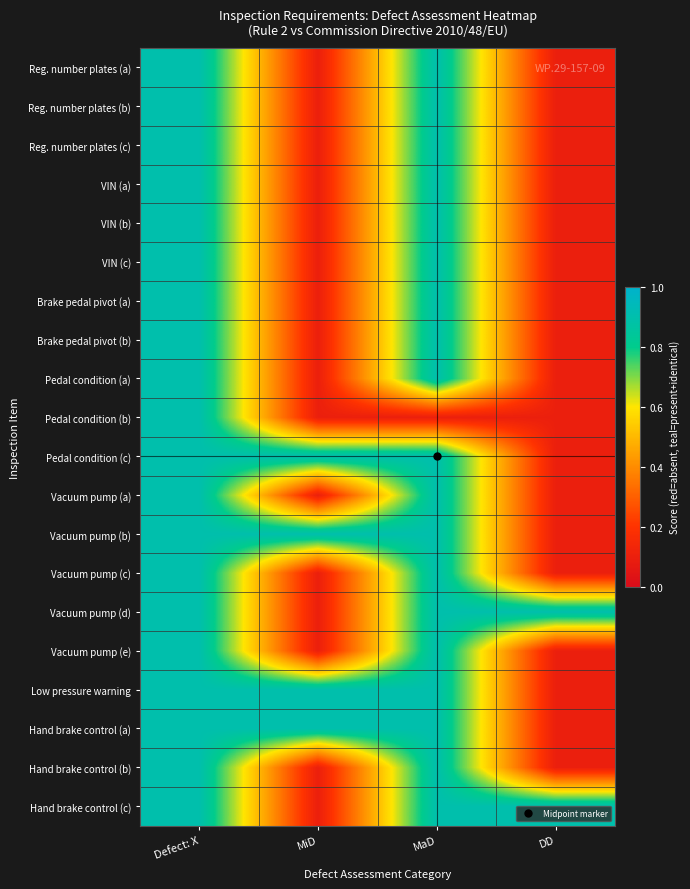

Reading left to right, transcribe all the data shown in this chart.

Reg. number plates (a): Defect: X=0.9	MiD=0.1	MaD=0.9	DD=0.1
Reg. number plates (b): Defect: X=0.9	MiD=0.1	MaD=0.9	DD=0.1
Reg. number plates (c): Defect: X=0.9	MiD=0.1	MaD=0.9	DD=0.1
VIN (a): Defect: X=0.9	MiD=0.1	MaD=0.9	DD=0.1
VIN (b): Defect: X=0.9	MiD=0.1	MaD=0.9	DD=0.1
VIN (c): Defect: X=0.9	MiD=0.1	MaD=0.9	DD=0.1
Brake pedal pivot (a): Defect: X=0.9	MiD=0.1	MaD=0.9	DD=0.1
Brake pedal pivot (b): Defect: X=0.9	MiD=0.1	MaD=0.9	DD=0.1
Pedal condition (a): Defect: X=0.9	MiD=0.1	MaD=0.9	DD=0.1
Pedal condition (b): Defect: X=0.9	MiD=0.1	MaD=0.1	DD=0.1
Pedal condition (c): Defect: X=0.9	MiD=0.9	MaD=0.9	DD=0.1
Vacuum pump (a): Defect: X=0.9	MiD=0.1	MaD=0.9	DD=0.1
Vacuum pump (b): Defect: X=0.9	MiD=0.9	MaD=0.9	DD=0.1
Vacuum pump (c): Defect: X=0.9	MiD=0.1	MaD=0.9	DD=0.1
Vacuum pump (d): Defect: X=0.9	MiD=0.1	MaD=0.9	DD=0.9
Vacuum pump (e): Defect: X=0.9	MiD=0.1	MaD=0.9	DD=0.1
Low pressure warning: Defect: X=0.9	MiD=0.9	MaD=0.9	DD=0.1
Hand brake control (a): Defect: X=0.9	MiD=0.9	MaD=0.9	DD=0.1
Hand brake control (b): Defect: X=0.9	MiD=0.1	MaD=0.9	DD=0.1
Hand brake control (c): Defect: X=0.9	MiD=0.1	MaD=0.9	DD=0.9